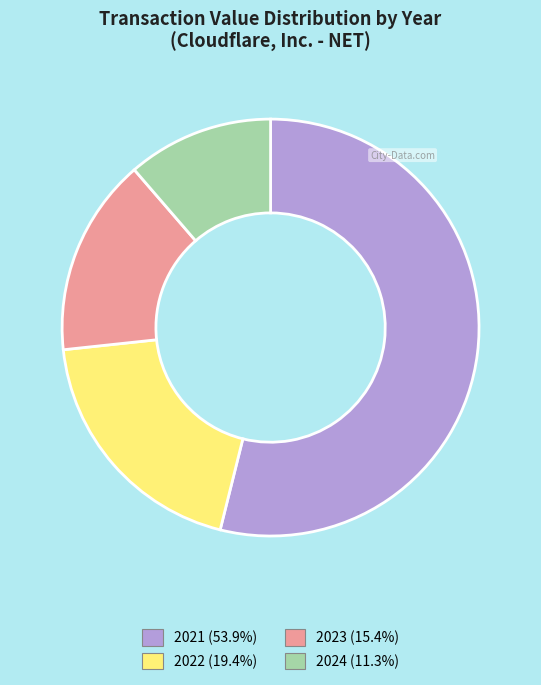

Is 2023 (15.4%) the majority of the pie?

No